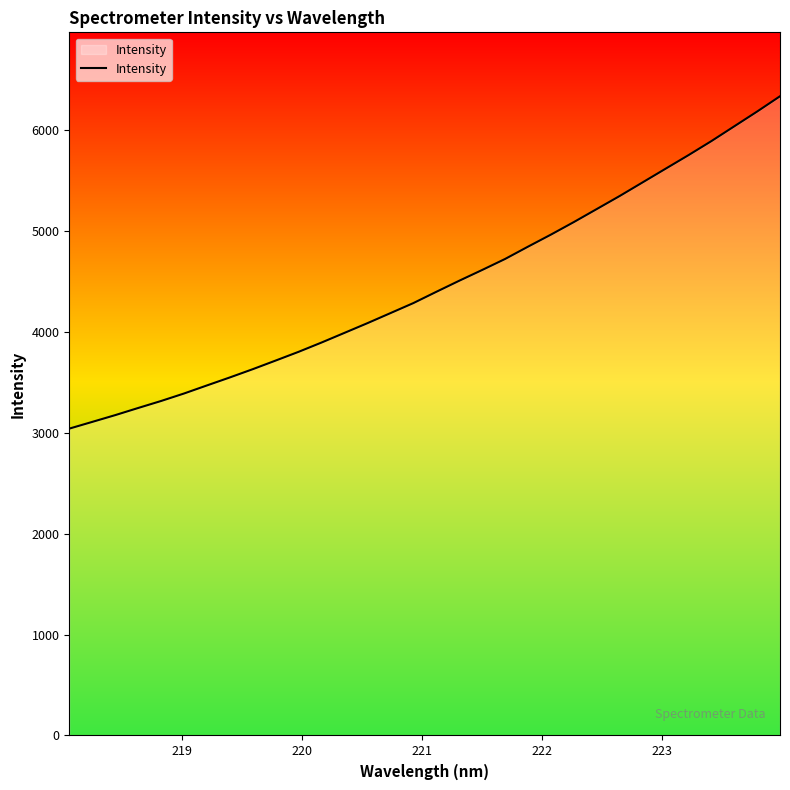

Count the number of values greater than 4396.

16